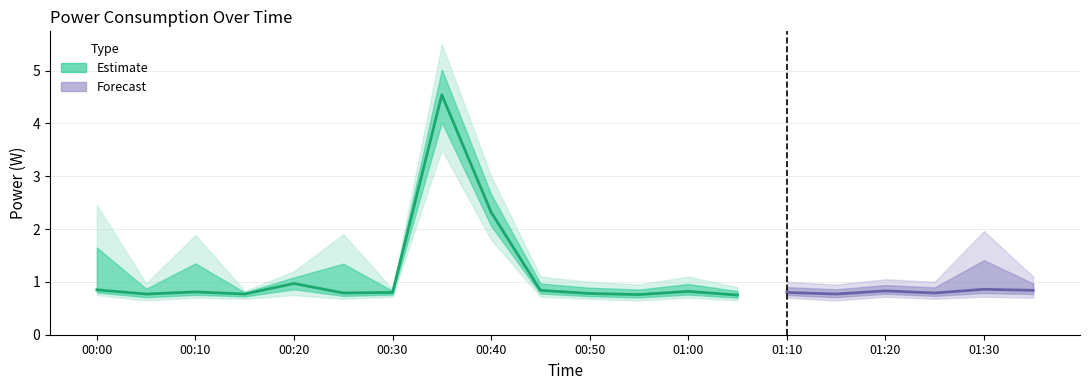

Reading left to right, transcribe all the data shown in this chart.

power: 0.8	0.8	0.8	0.8	1.0	0.8	0.8	4.5	2.3	0.8	0.8	0.8	0.8	0.8	0.8	0.8	0.8	0.8	0.9	0.8
power_upper: 2.5	1.0	1.9	0.8	1.2	1.9	0.9	5.5	3.0	1.1	1.0	0.9	1.1	0.9	1.0	0.9	1.1	1.0	2.0	1.1
power_lower: 0.8	0.7	0.7	0.7	0.8	0.7	0.7	3.5	1.8	0.7	0.7	0.7	0.7	0.7	0.7	0.7	0.7	0.7	0.7	0.7